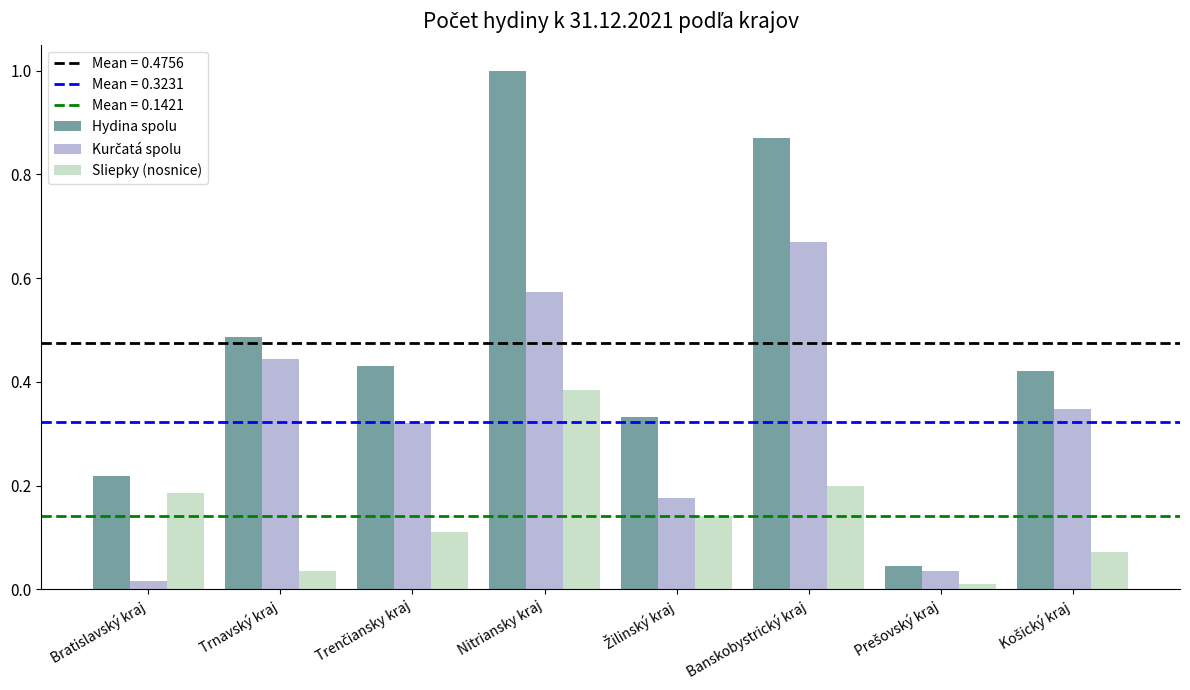

Which series has the widest spread of values?

Hydina spolu